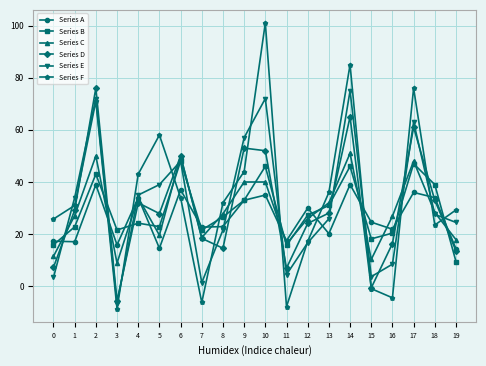

Between which two adjacent categories do Series F and Series D first intersect?

1 and 2